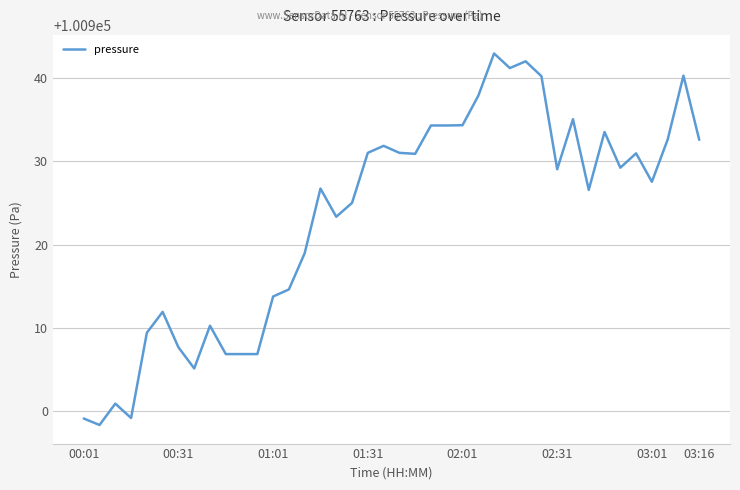

What is the minimum value shown in the chart?

100898.4